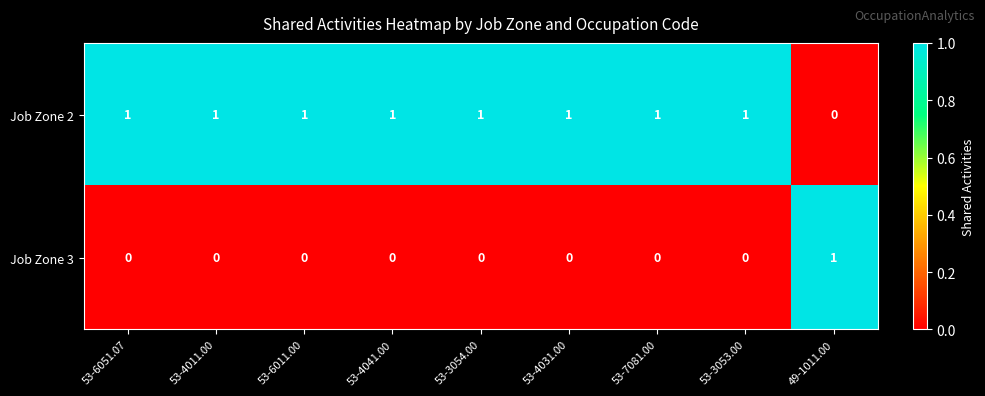

Where is Job Zone 2 nearest to the value 0?

49-1011.00